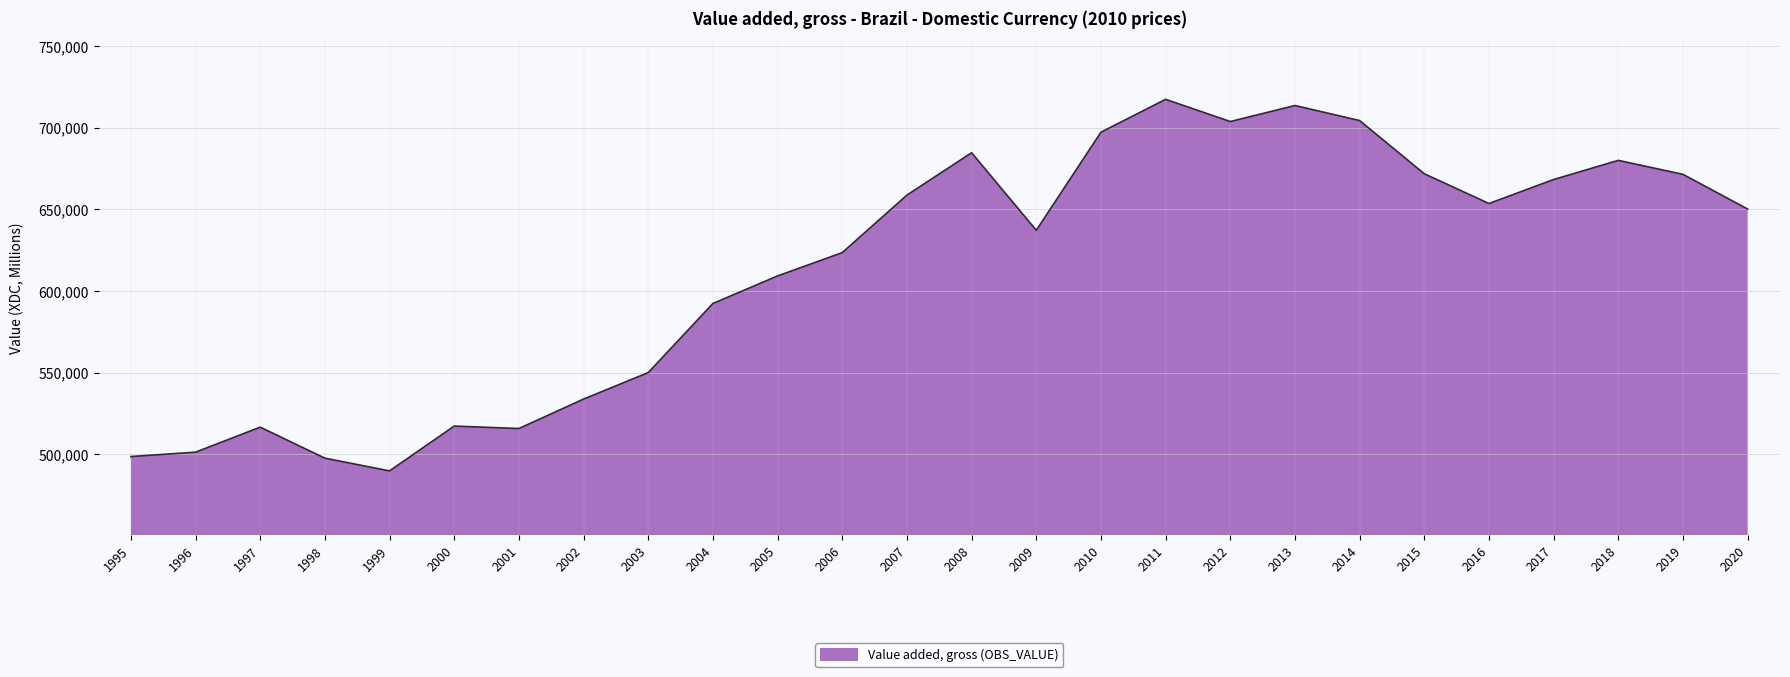

How many distinct data groups are displayed?

1